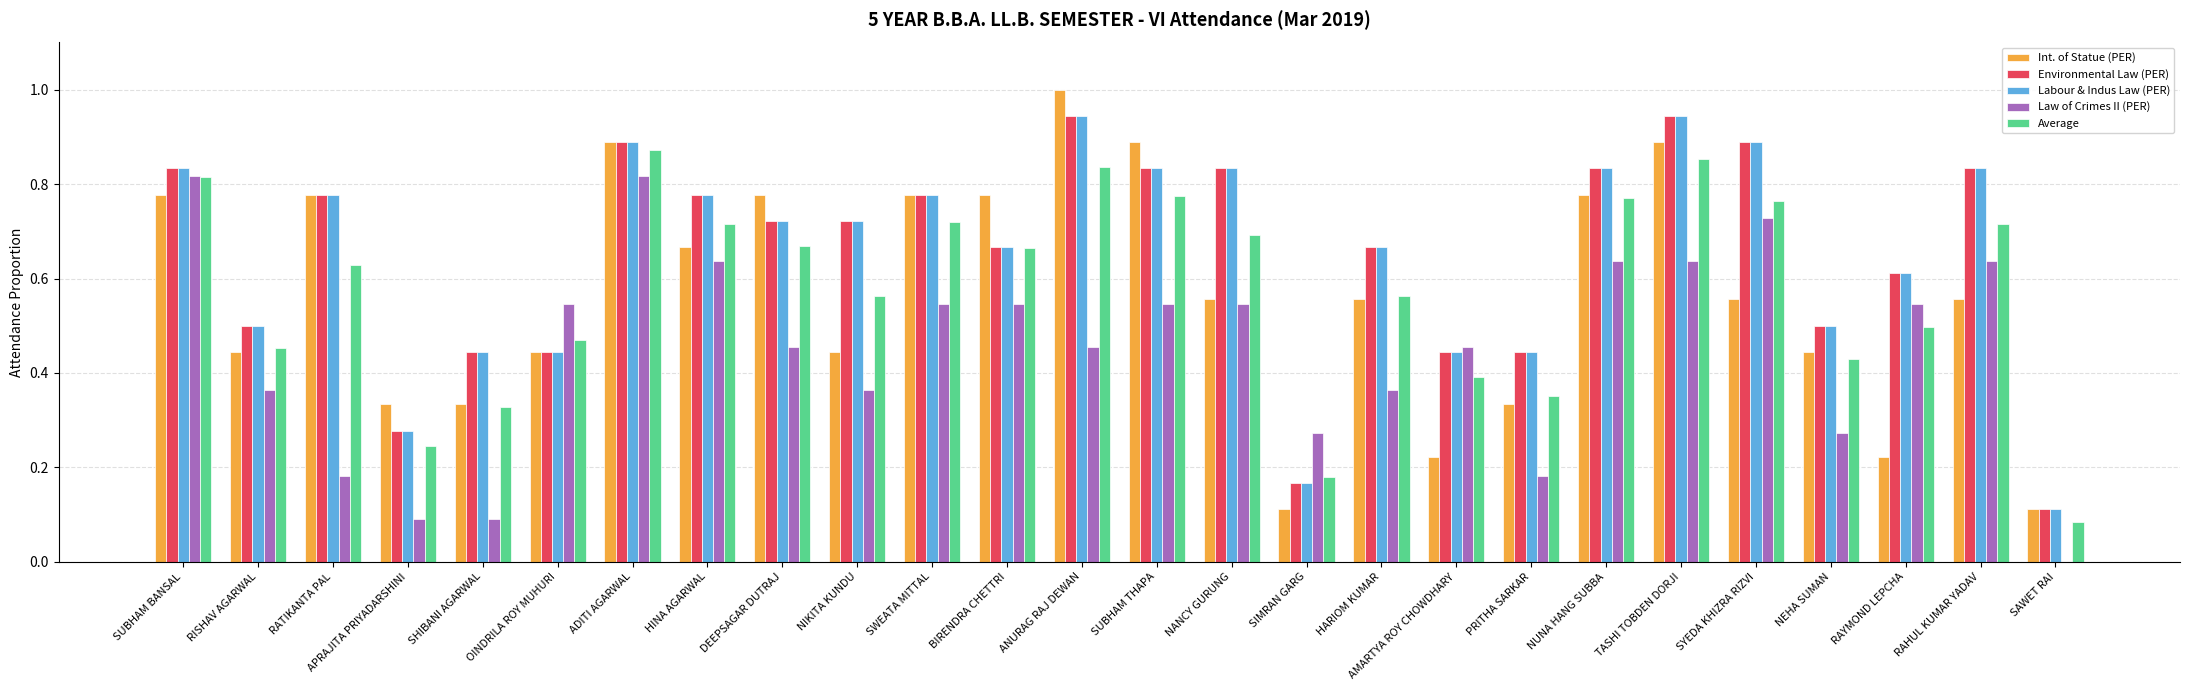

The value of Environmental Law (PER) at PRITHA SARKAR is 0.7. True or false?

False